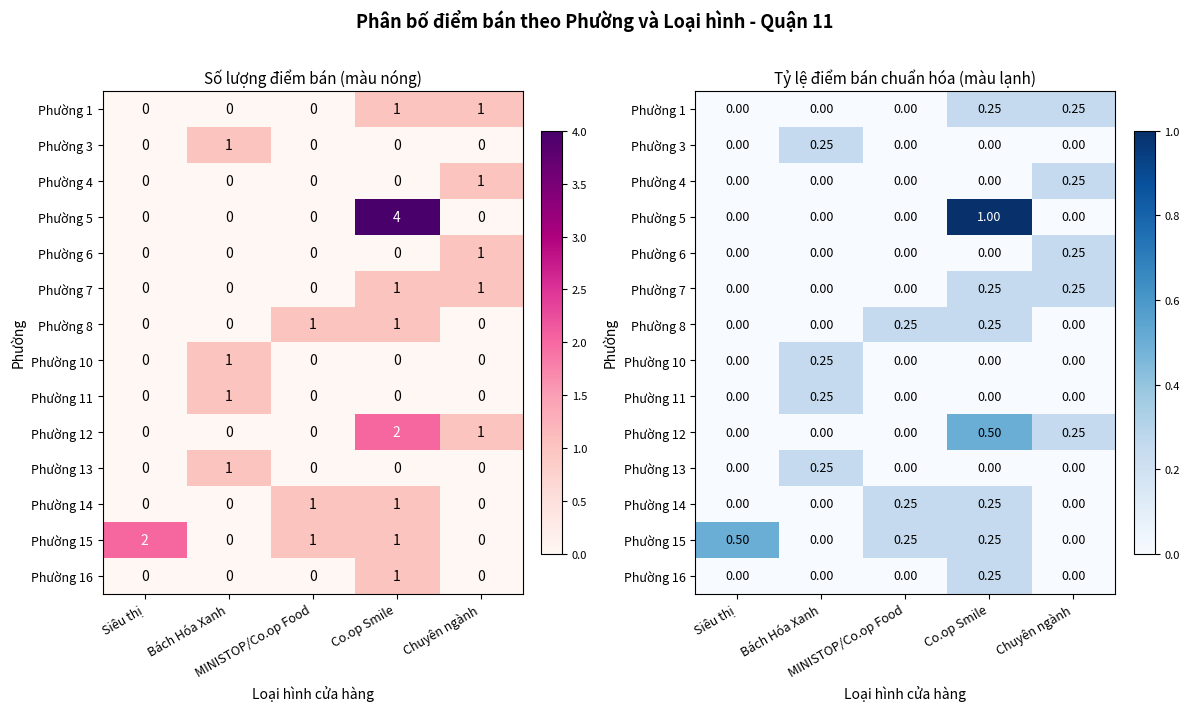

Which category has the highest value across all series?

Co.op Smile